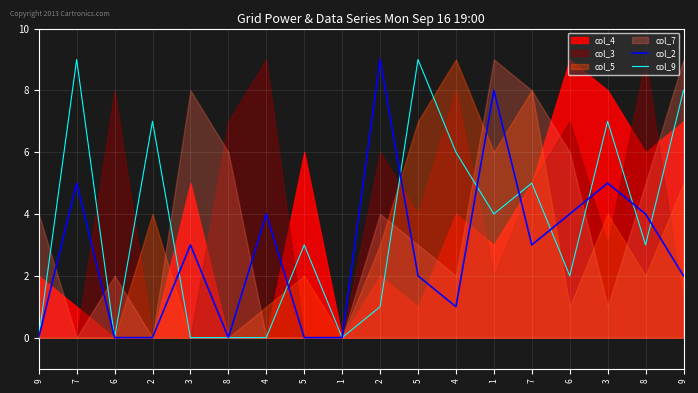

Rank the categories by col_9 value from lowest to highest.

9, 6, 3, 8, 4, 1, 2, 6, 5, 8, 1, 7, 4, 2, 3, 9, 7, 5